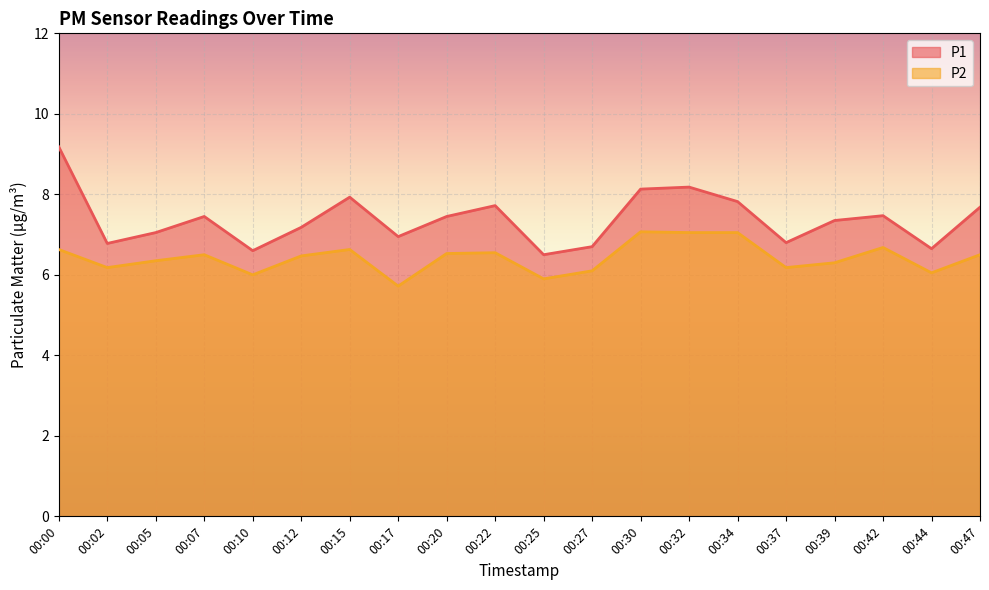

What is the difference between the P1 values at 00:00 and 00:07?

1.7